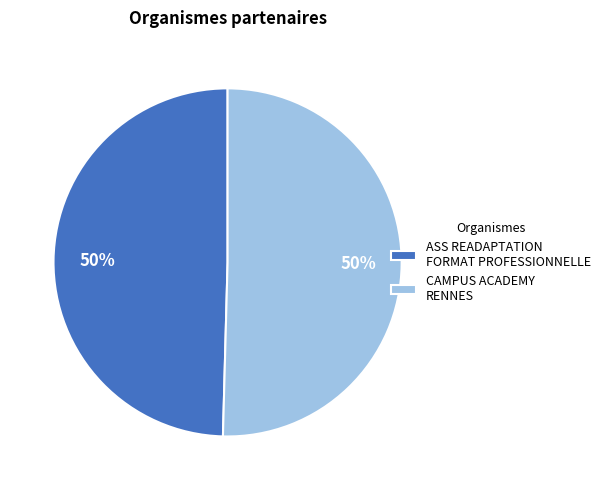

Combined, do CAMPUS ACADEMY RENNES and ASS READAPTATION FORMAT PROFESSIONNELLE account for over 50%?

Yes